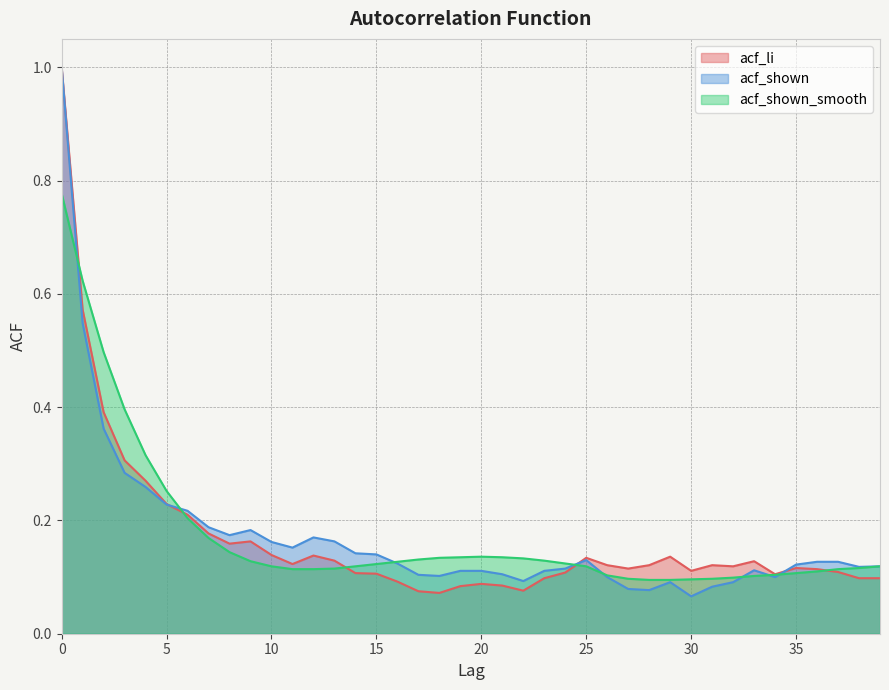

What is the sum of all acf_li values?

6.7